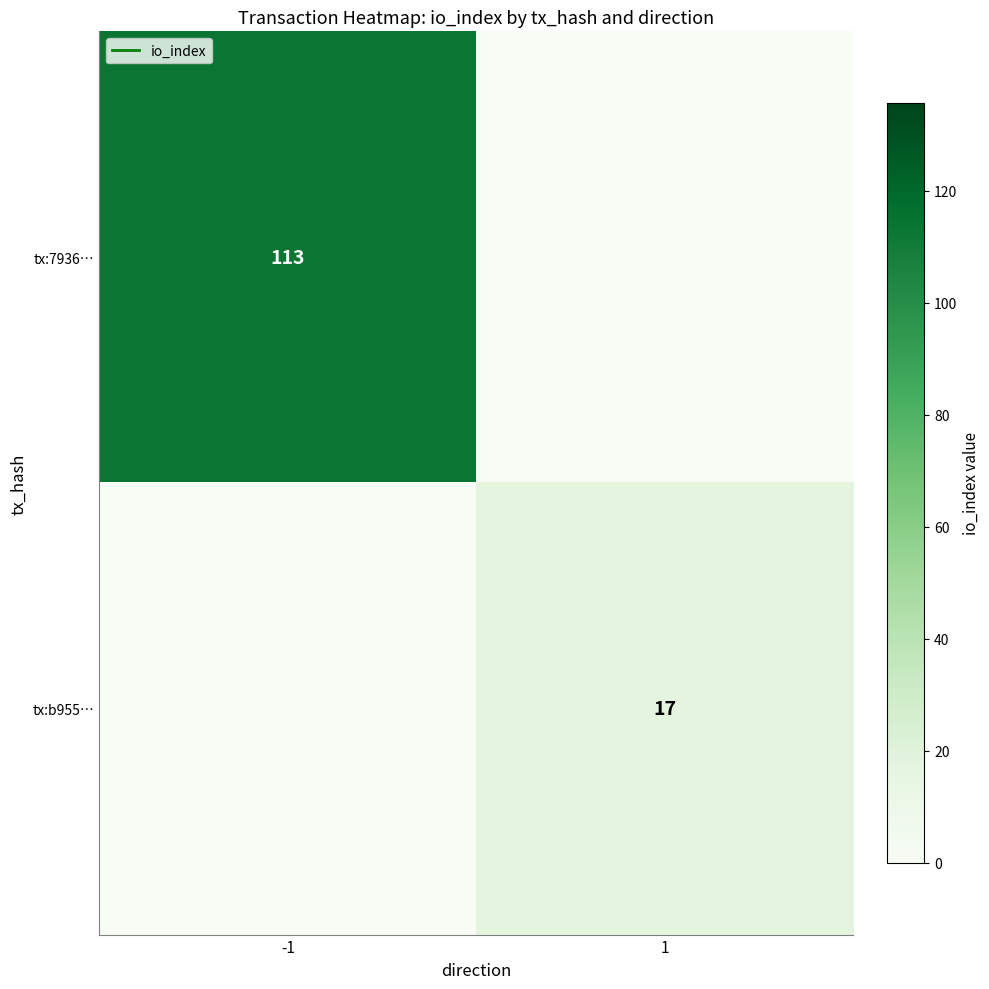

Which series has the largest range (max minus min)?

tx:7936…